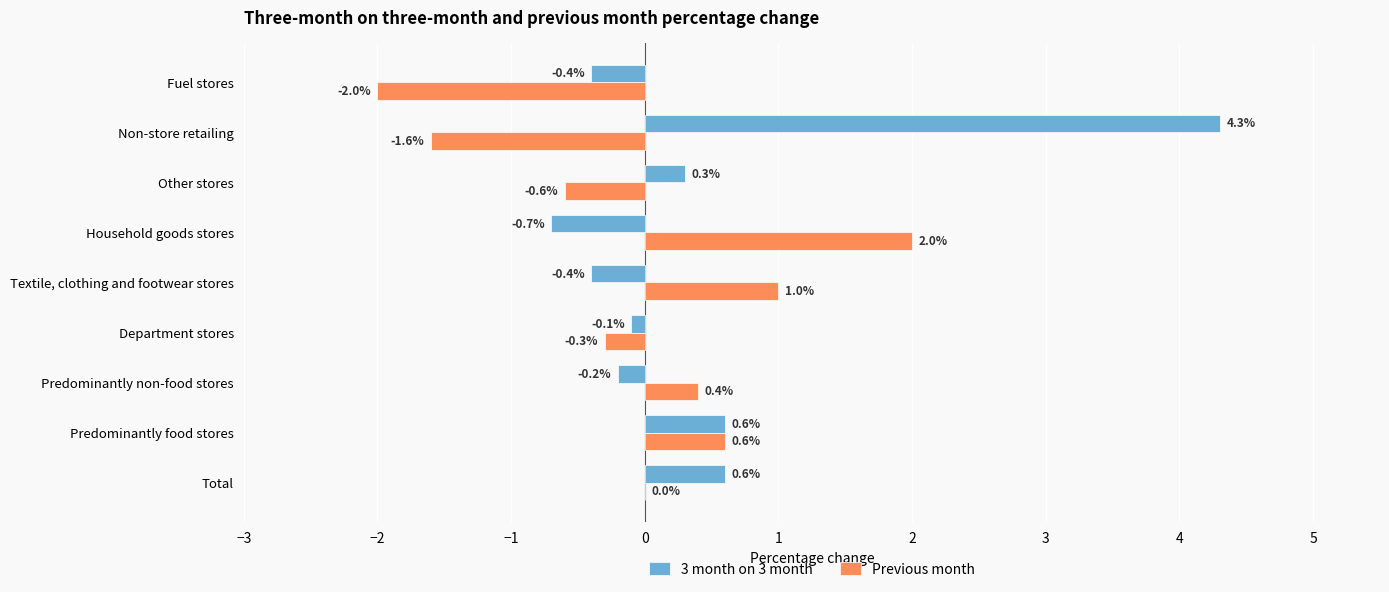

Which series has the largest total across all categories?

3 month on 3 month